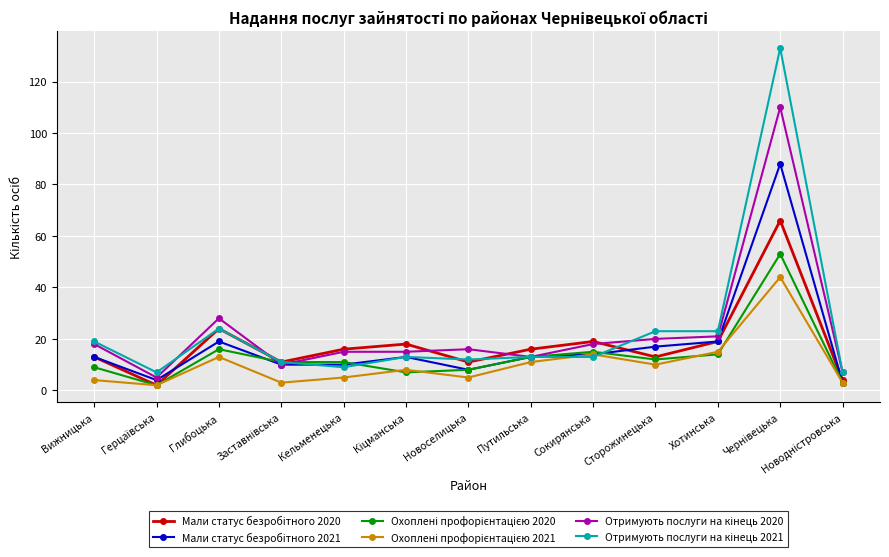

What position from the right is Глибоцька?

11